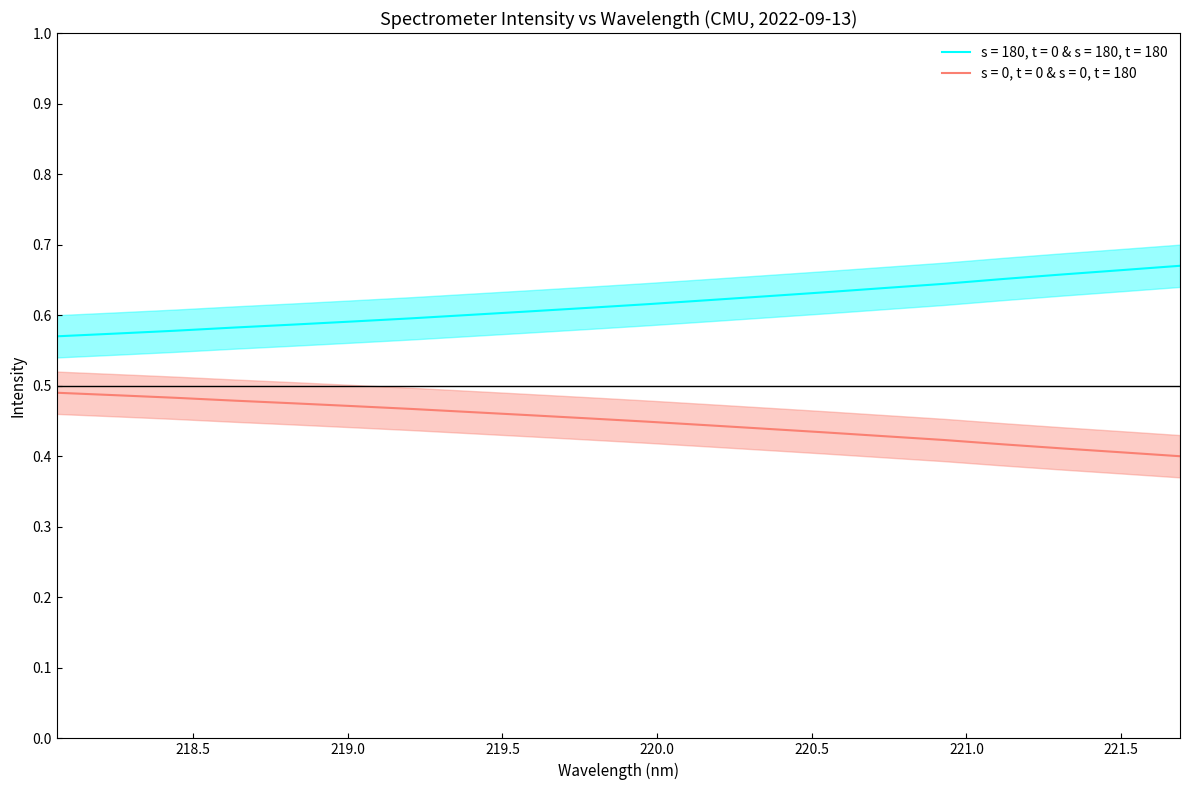

What is the label of the 3rd point from the right?

221.3083